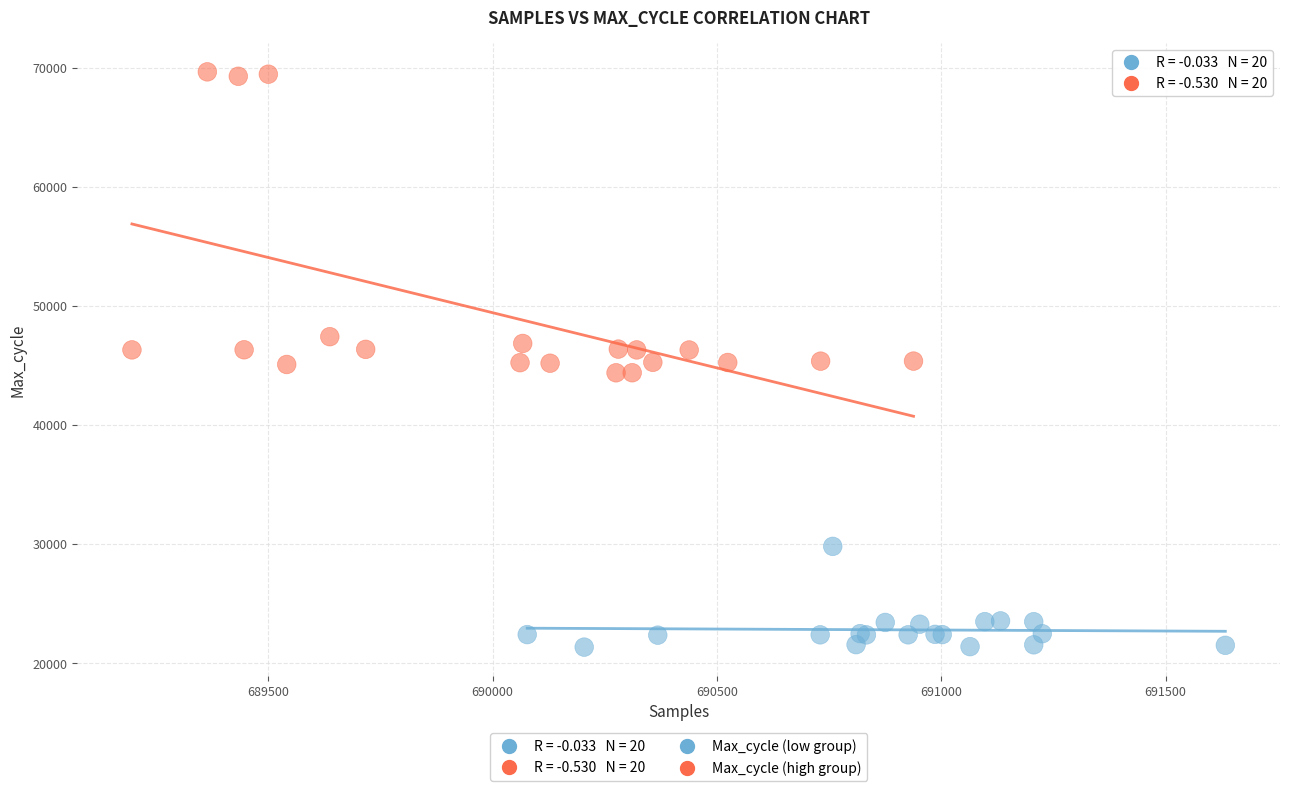

Which series has the widest spread of Y values?

Max_cycle (high group)